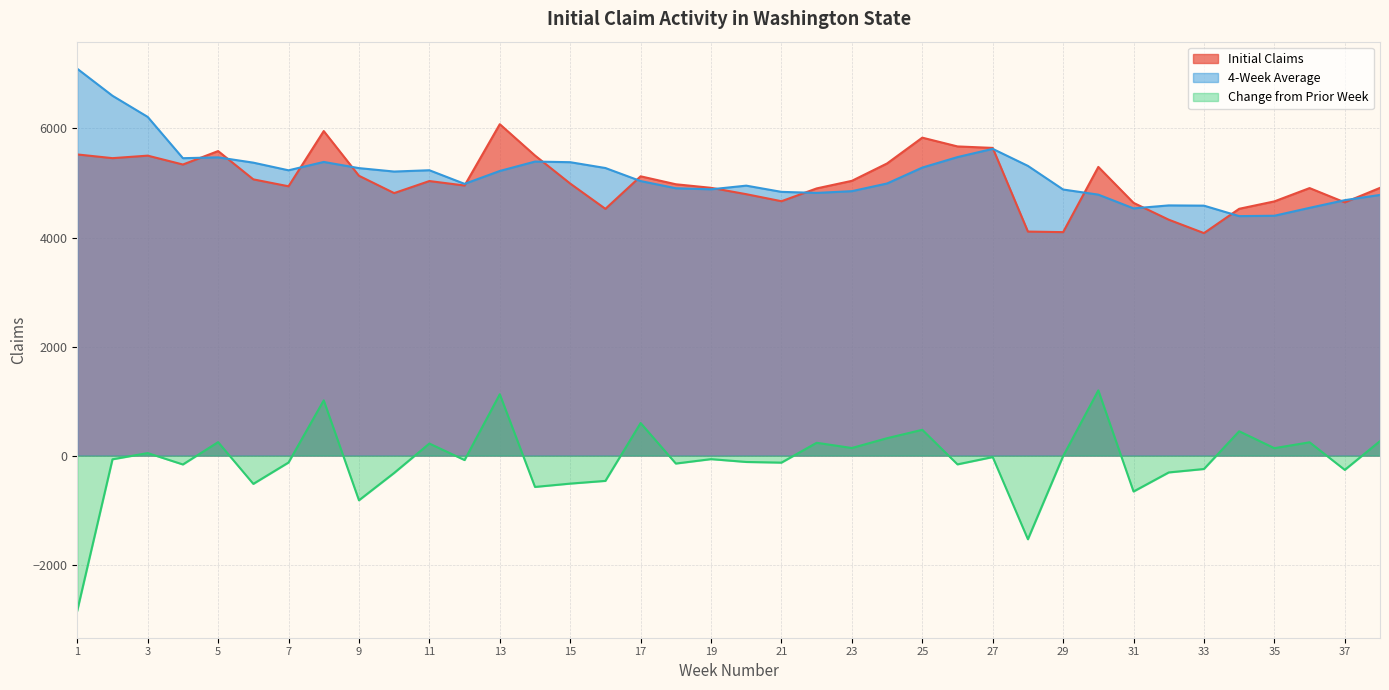

What is the difference between the maximum and minimum values in the Initial Claims series?

1998.0